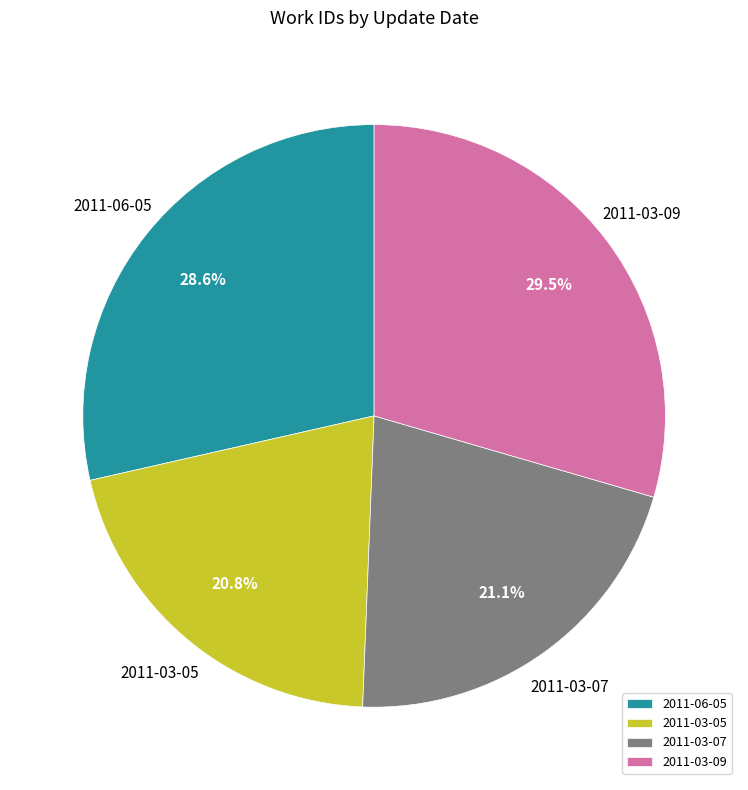

Combined, do 2011-03-07 and 2011-03-05 account for over 50%?

No